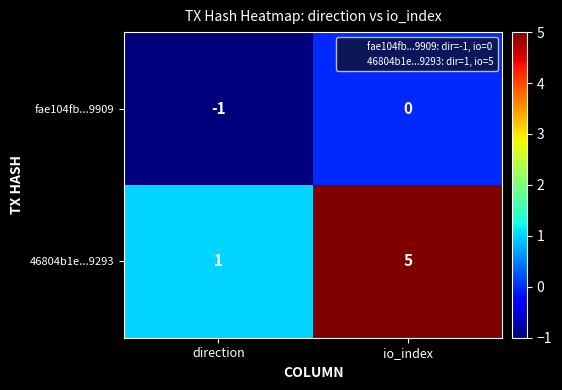

What value does the 46804b1e...9293 series have at io_index?

5